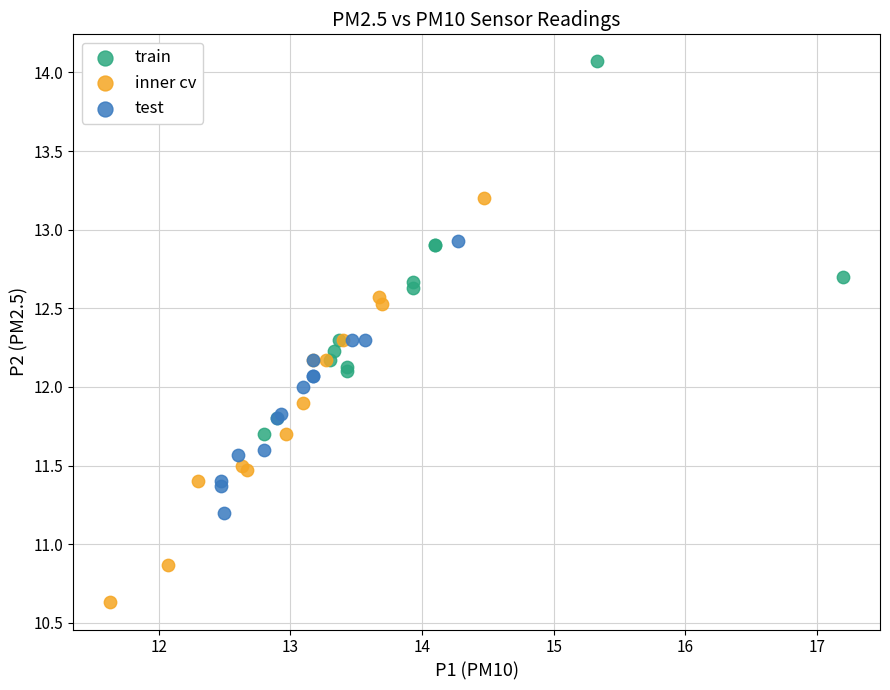

Which series contains the lowest Y value?

inner cv